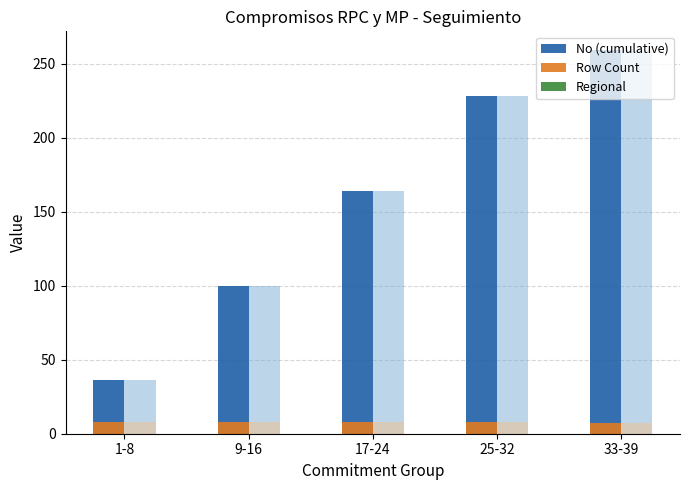

What position from the left is 33-39?

5